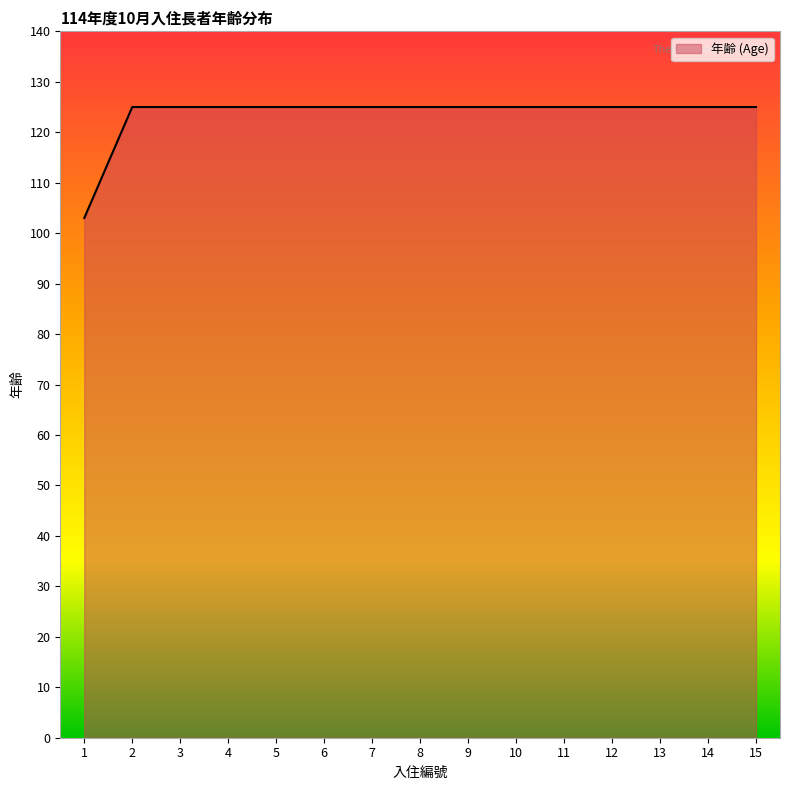

The value at 12 is 177. True or false?

False